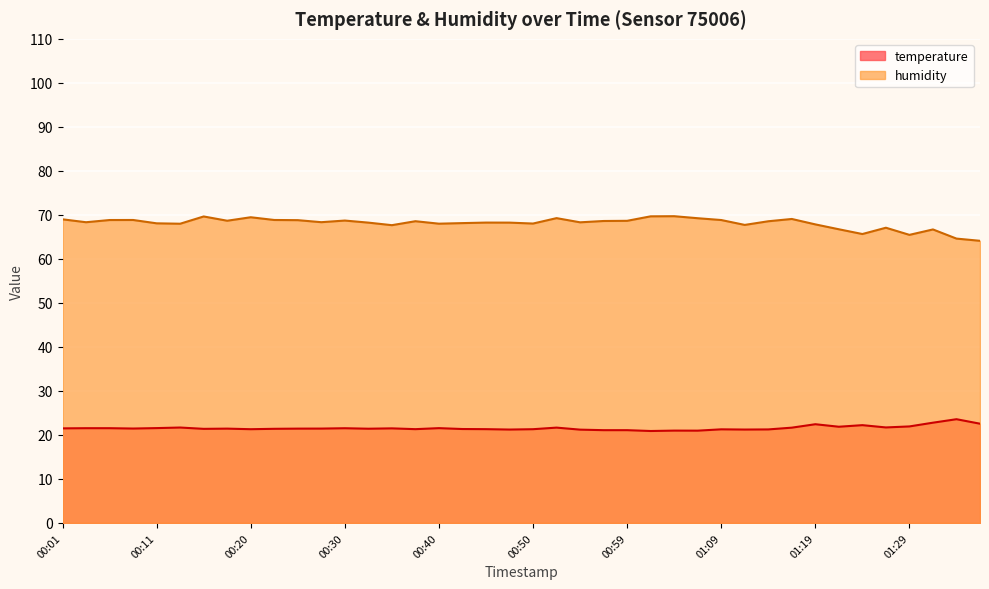

Count the number of data series in this chart.

2